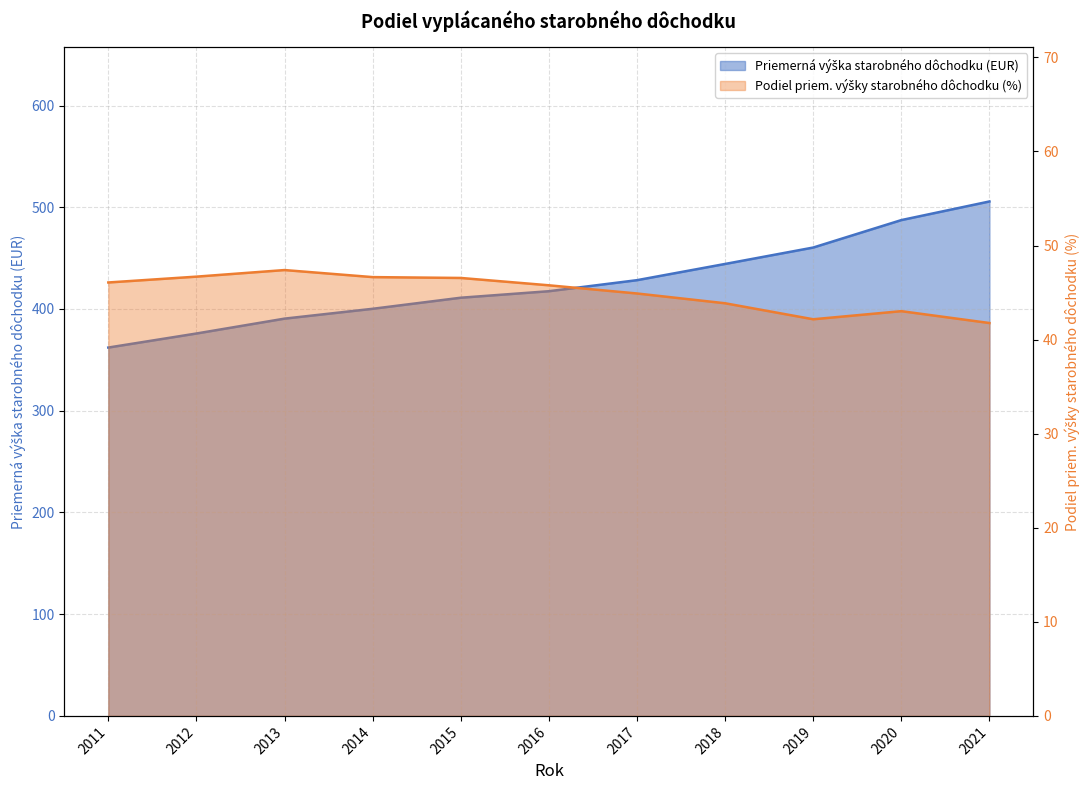

What is the difference between the maximum and second lowest values in the Podiel priem. výšky starobného dôchodku (%) (line) series?

5.2